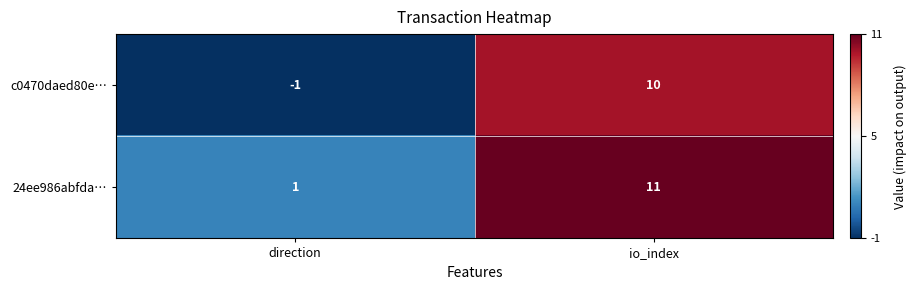

What is the difference between the maximum and minimum values in the 24ee986abfda… series?

10